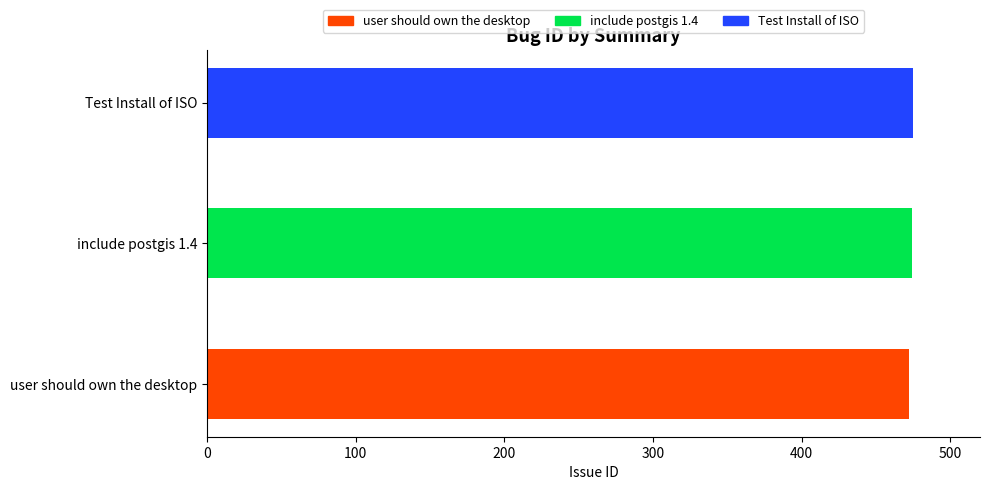

How many values are below 474?

1